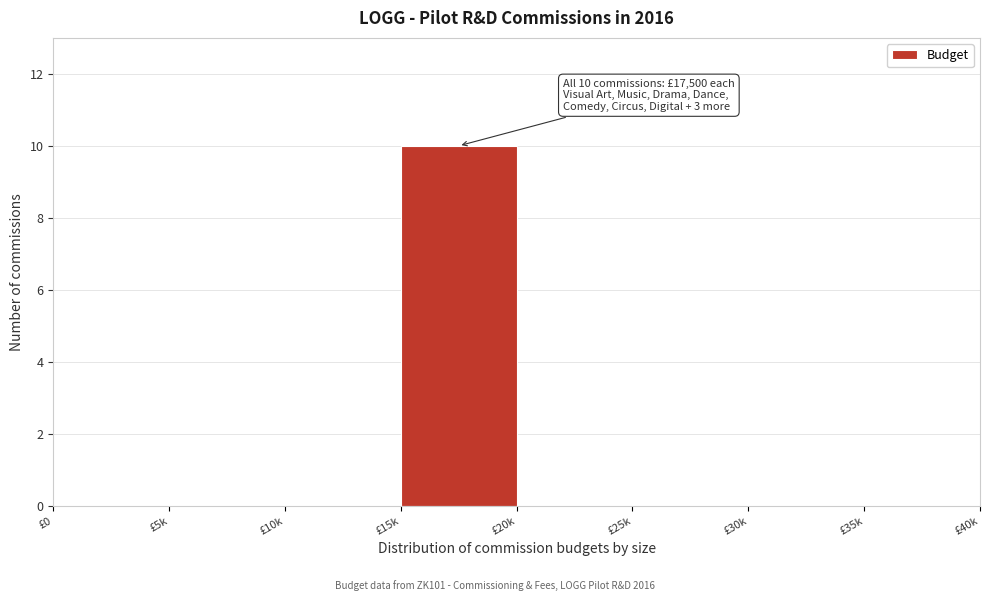

Reading left to right, what are all the values shown in this chart?

£0=0	£5k=0	£10k=0	£15k=10	£20k=0	£25k=0	£30k=0	£35k=0